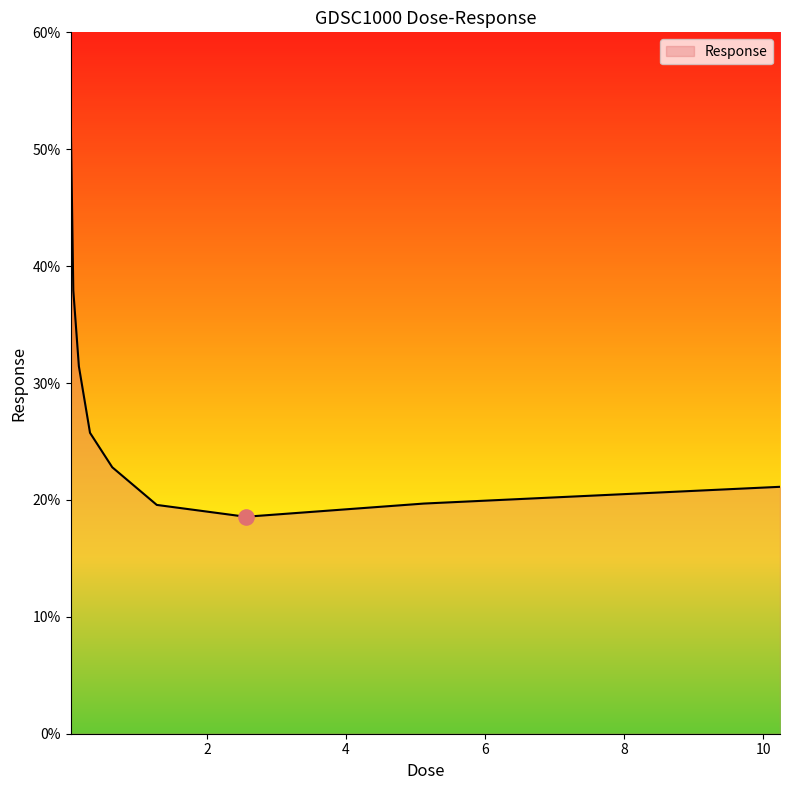

What is the maximum value shown in the chart?

53.8